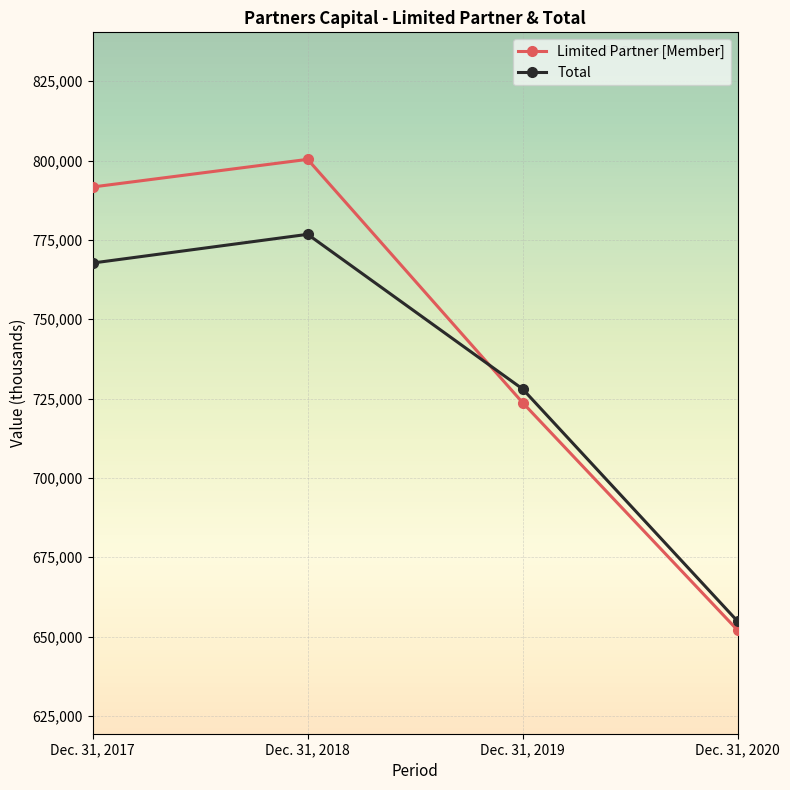

True or false: Limited Partner [Member] has a value of 800374 at Dec. 31, 2018.

True